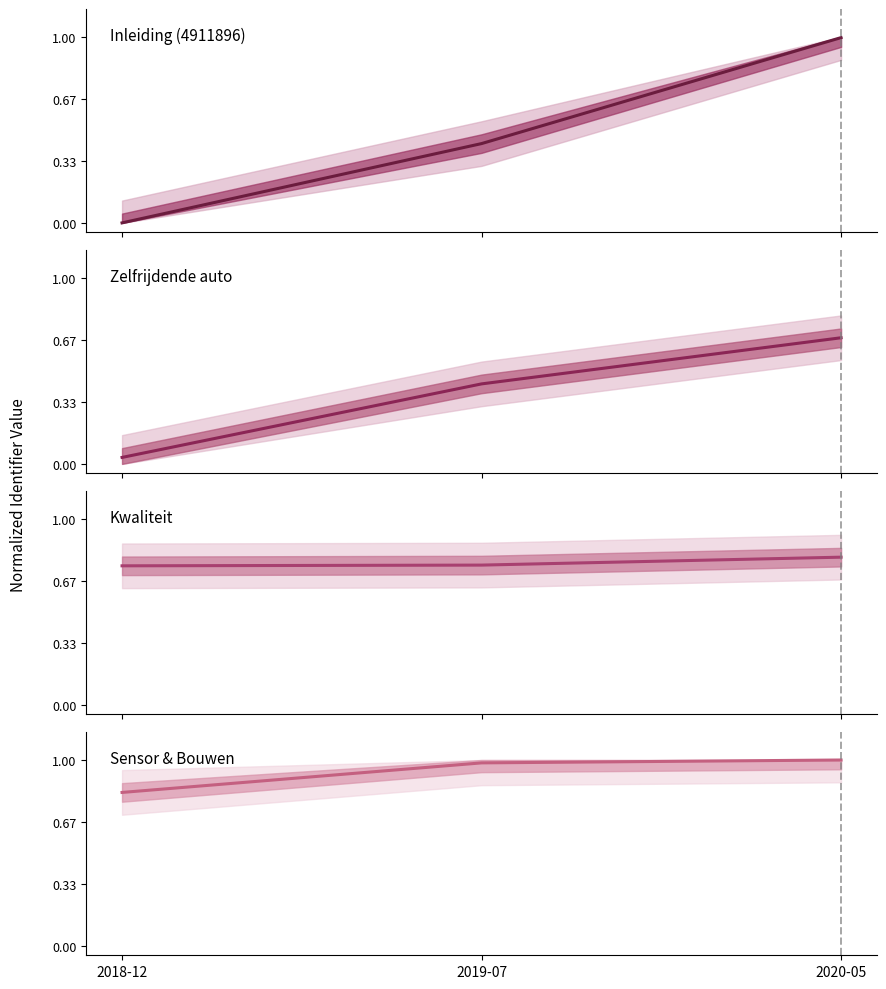

Reading left to right, list all the values displayed in this chart.

Inleiding (4911896): 0.0	0.4	1.0
Zelfrijdende auto: 0.0	0.4	0.7
Kwaliteit: 0.7	0.8	0.8
Sensor & Bouwen: 0.8	1.0	1.0